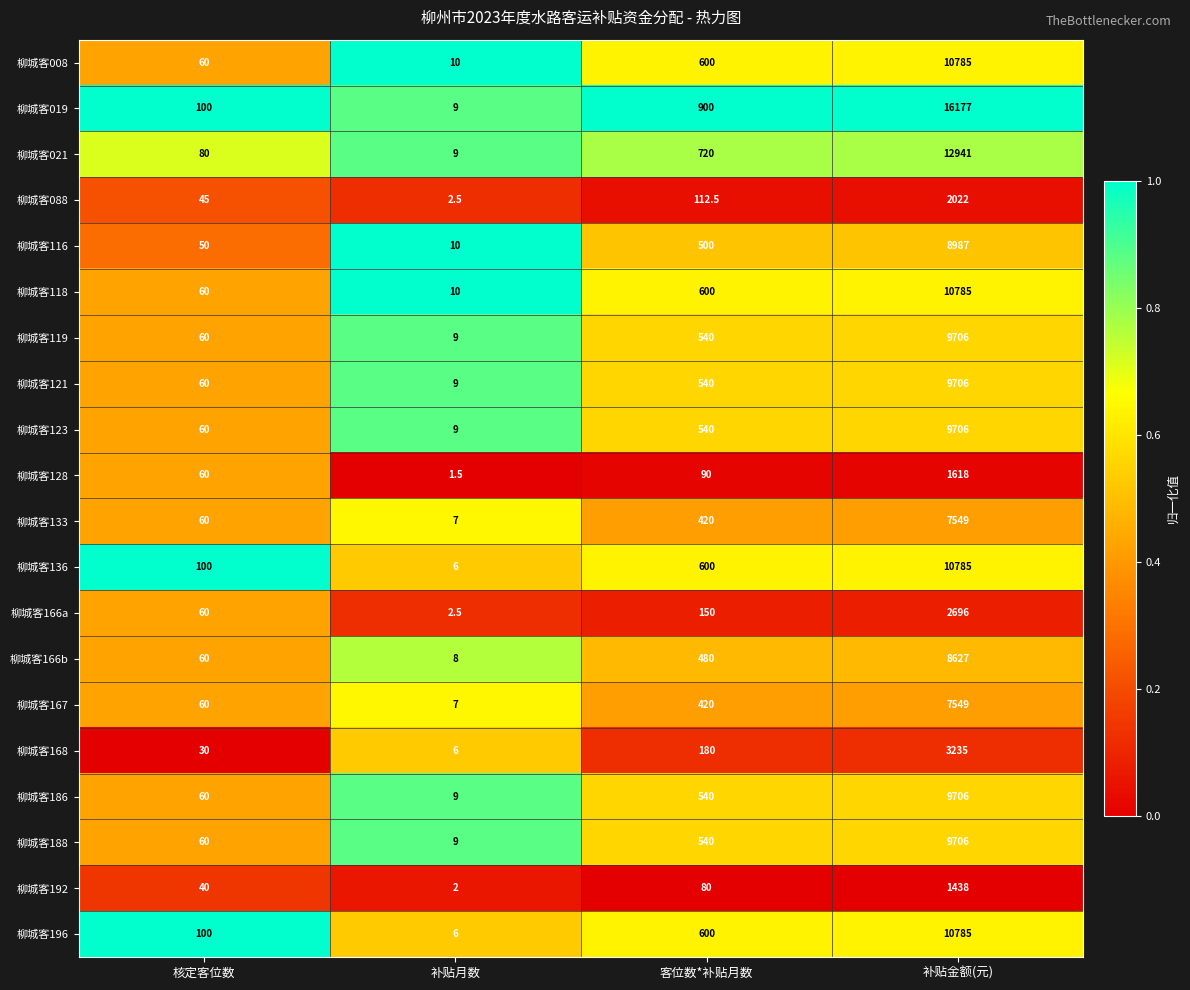

The value of 柳城客118 at 补贴月数 is 10.0. True or false?

True